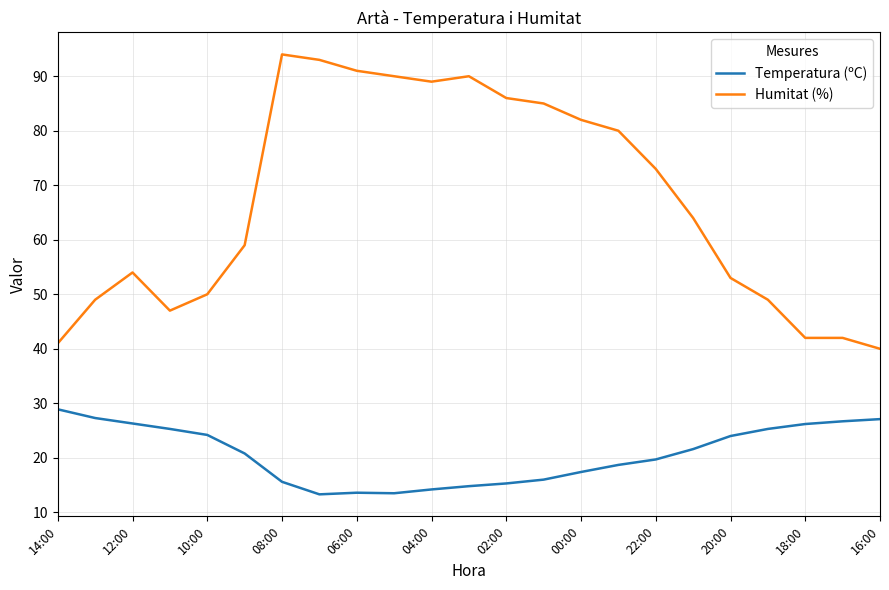

At how many categories does at least one series exceed 92?

2